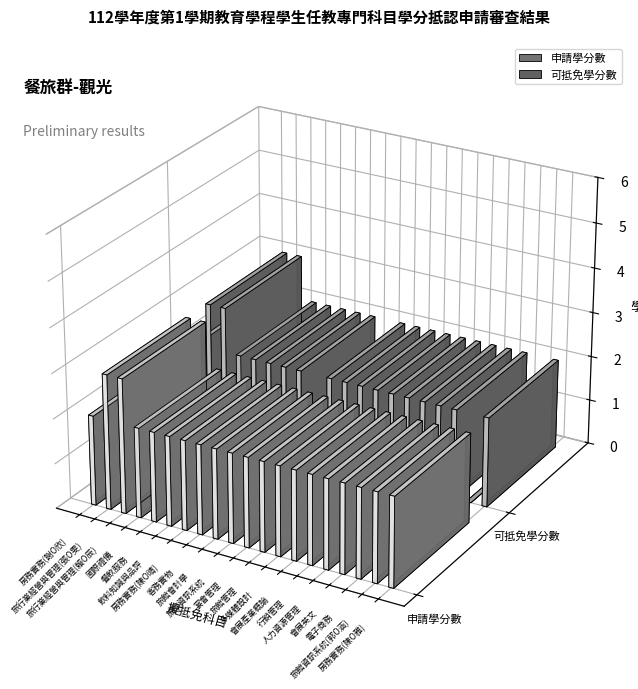

Which has a higher value, 房務實務(陳O雅) or 旅行業經營與管理(張O雯)?

旅行業經營與管理(張O雯)